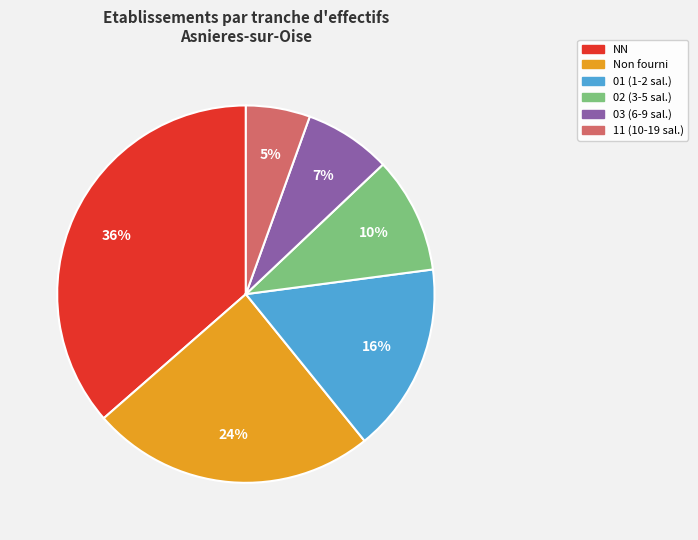

Is there a majority slice in this chart?

No